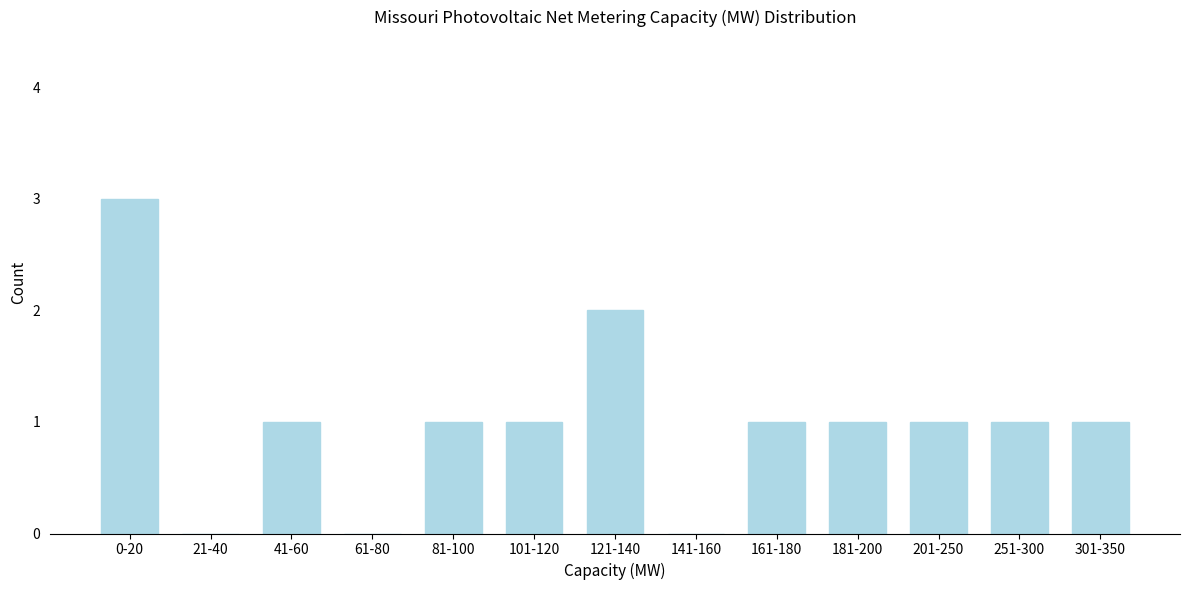

Reading right to left, extract all data points from this chart.

301-350=1	251-300=1	201-250=1	181-200=1	161-180=1	141-160=0	121-140=2	101-120=1	81-100=1	61-80=0	41-60=1	21-40=0	0-20=3